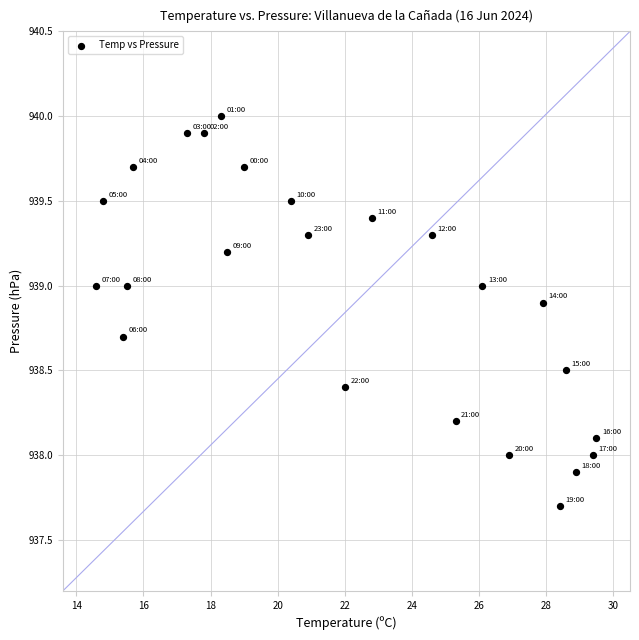

What is the range of X values (max minus min)?

14.9